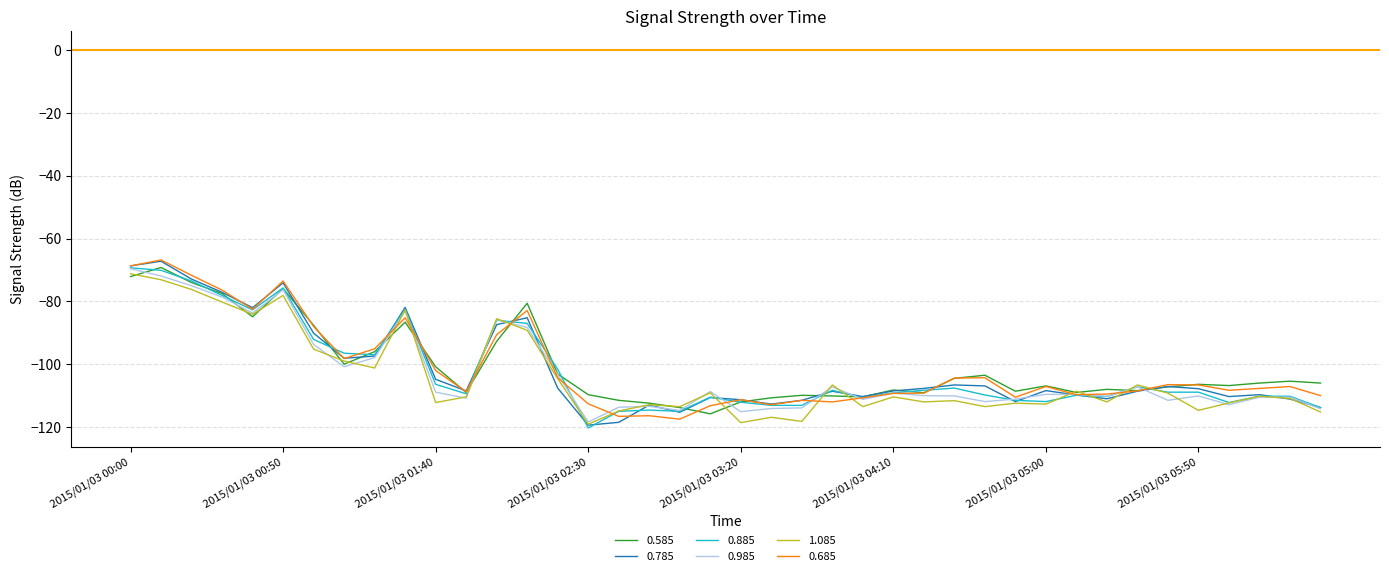

What is the maximum value for 1.085?

-71.2